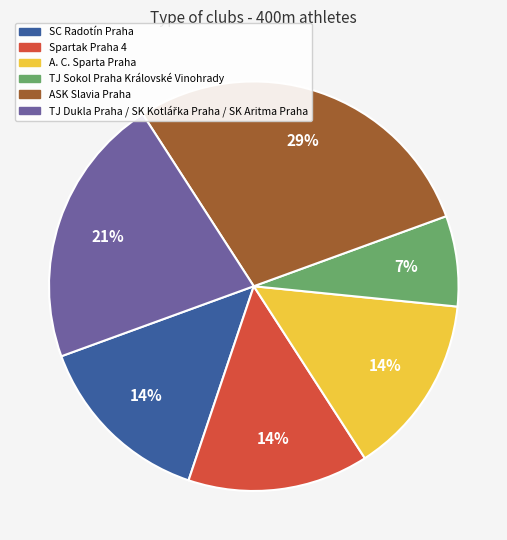

Is the sum of SC Radotín Praha and A. C. Sparta Praha greater than half?

No